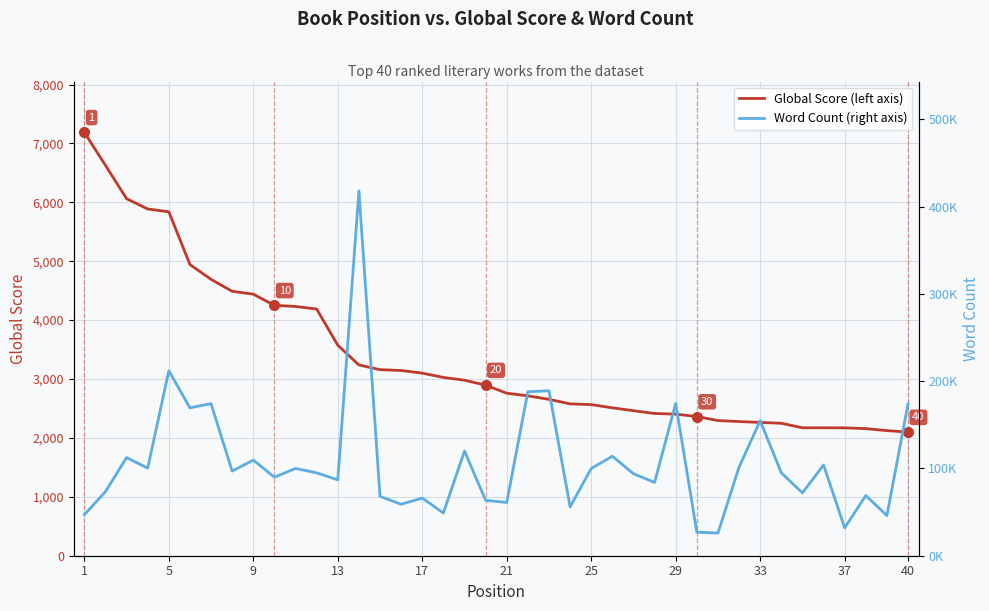

Reading left to right, list all the values displayed in this chart.

Global Score (left axis): 7188	6628	6062	5887	5839	4944	4692	4489	4441	4251	4232	4188	3574	3239	3159	3145	3100	3027	2980	2896	2759	2715	2655	2578	2566	2511	2462	2415	2404	2363	2295	2278	2263	2249	2172	2172	2171	2158	2124	2099
Word Count (right axis): 47000	73440	112473	100388	212000	169481	174269	97000	109571	90000	100000	95000	86921	418053	68000	59000	66000	49000	120000	63500	61000	188000	189000	56000	100000	114000	94000	84000	174632	27000	26000	101572	154835	95000	72000	104000	32000	69000	46000	174000